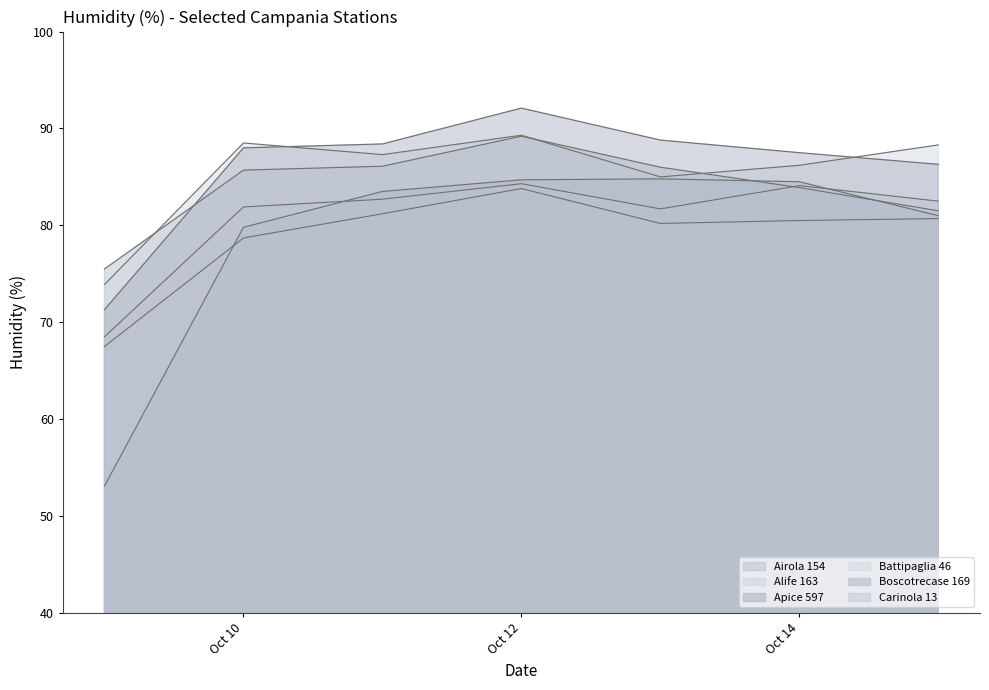

At which category is the sum across all series the highest?

Oct 12